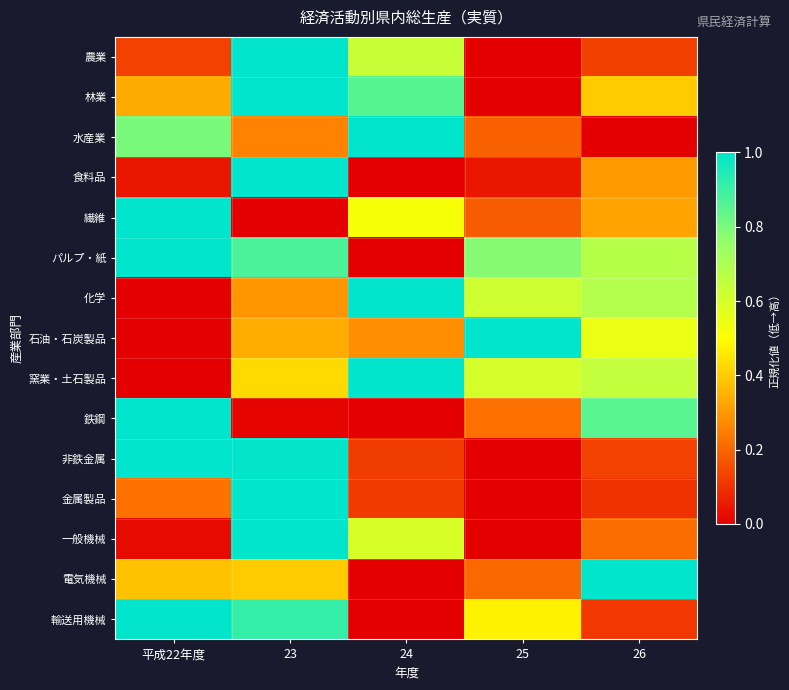

How many categories are shown in the chart?

5